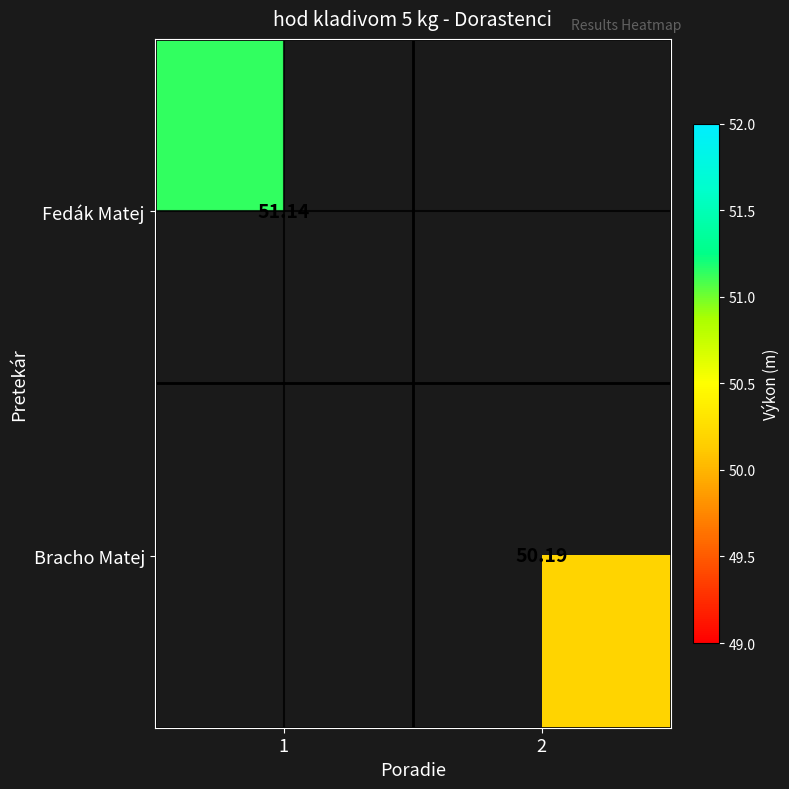

Is the value of Fedák Matej at 1 greater than the value of Bracho Matej at 2?

Yes